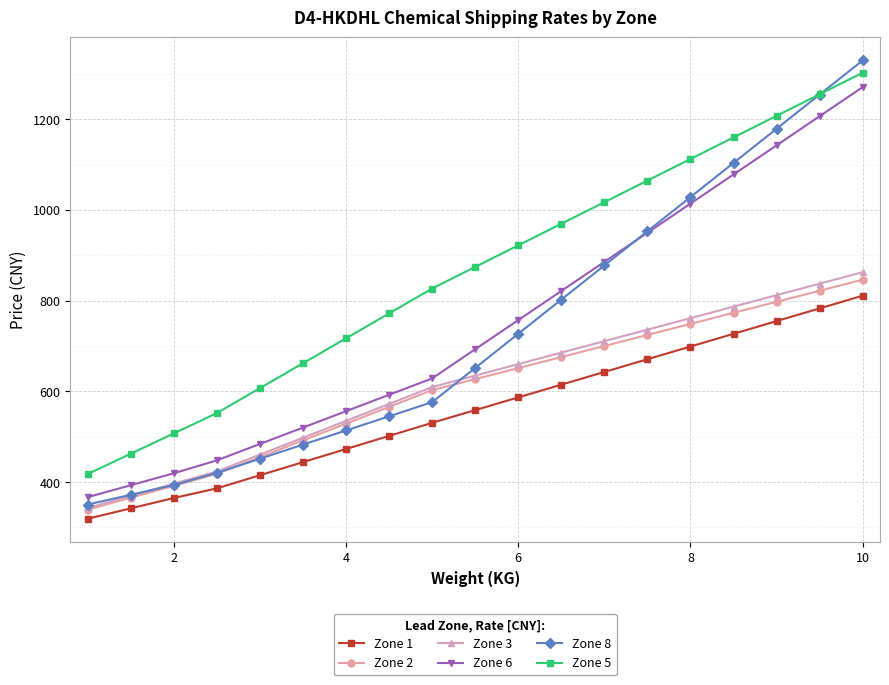

True or false: Zone 5 has more than 0 points higher than both neighbors.

False